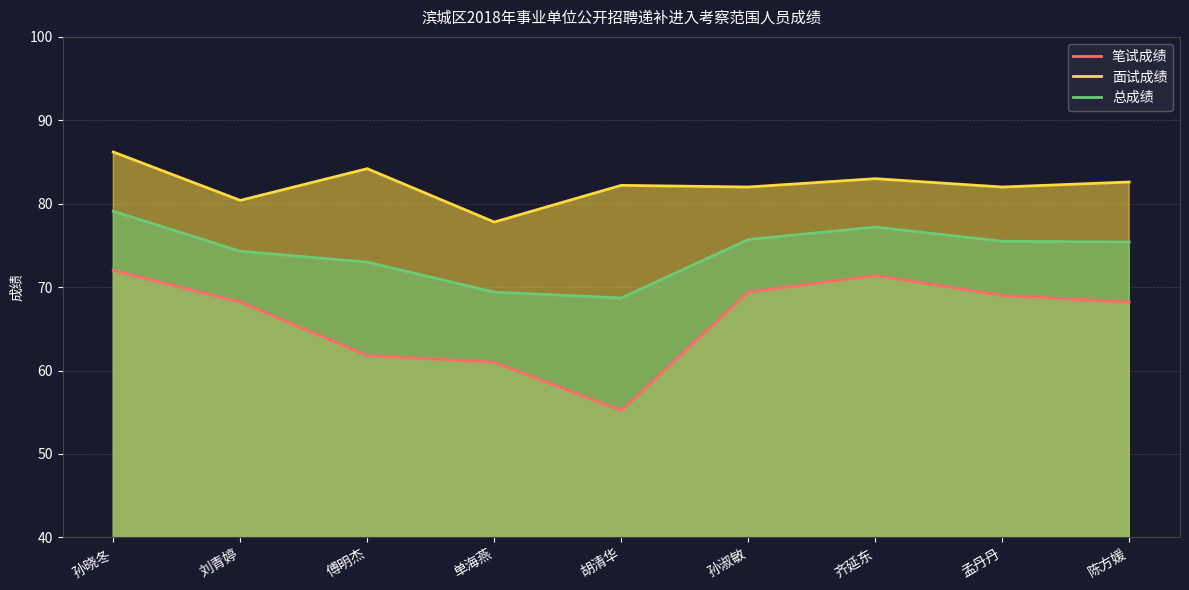

What is the spread (max minus min) of values at 齐延东?

11.6